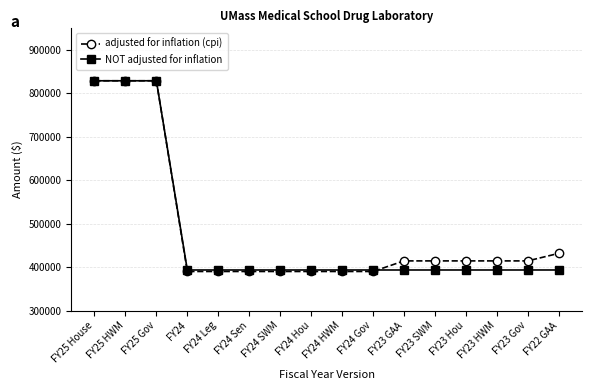

Which series has the largest range (max minus min)?

adjusted for inflation (cpi)